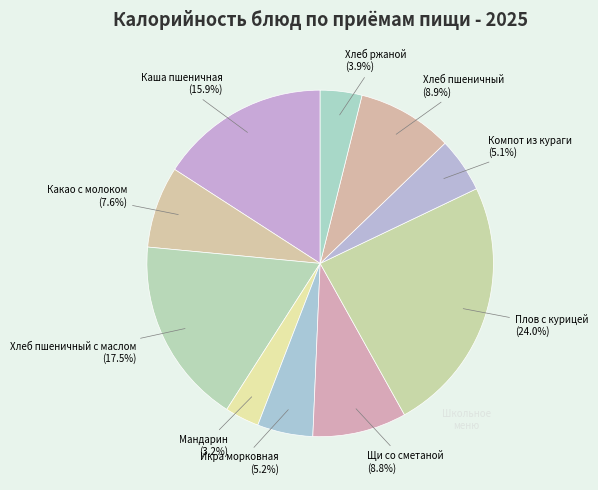

Which category has the biggest portion of the pie?

Плов с курицей